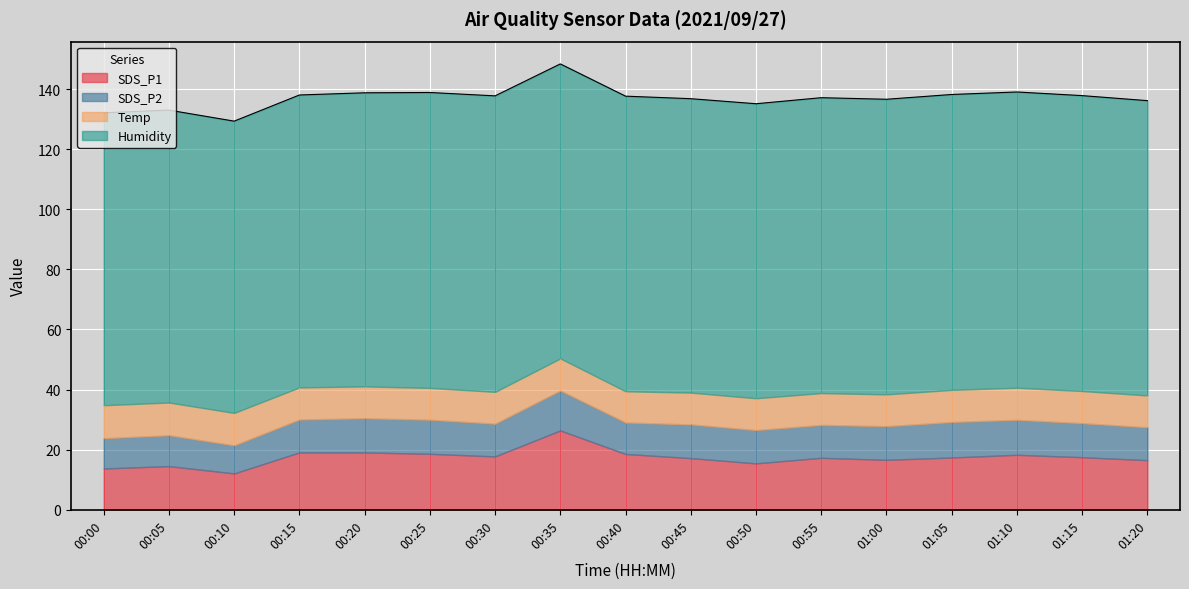

True or false: Humidity and Temp intersect in this chart.

False